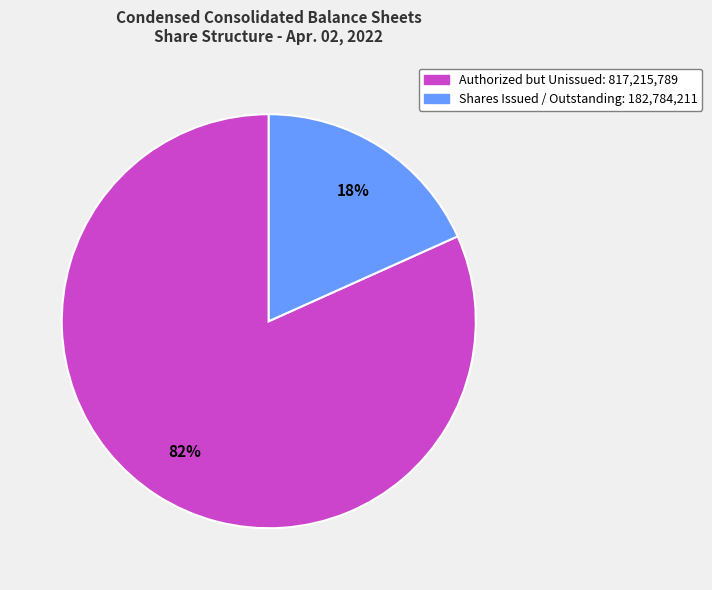

Is there a majority slice in this chart?

Yes